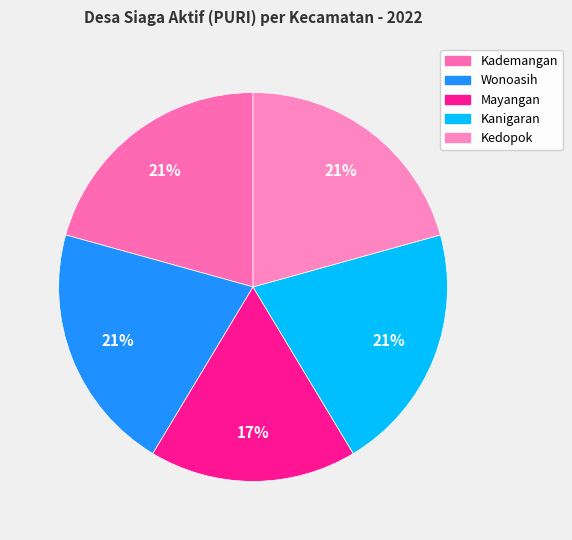

Is it true that Kanigaran is 21% of the pie?

True